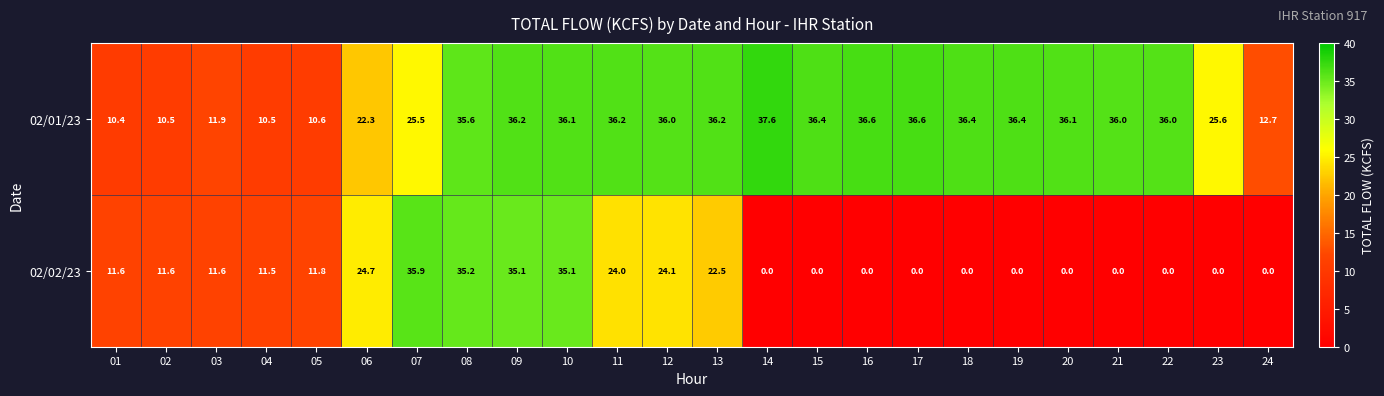

Which series has the largest range (max minus min)?

02/02/23